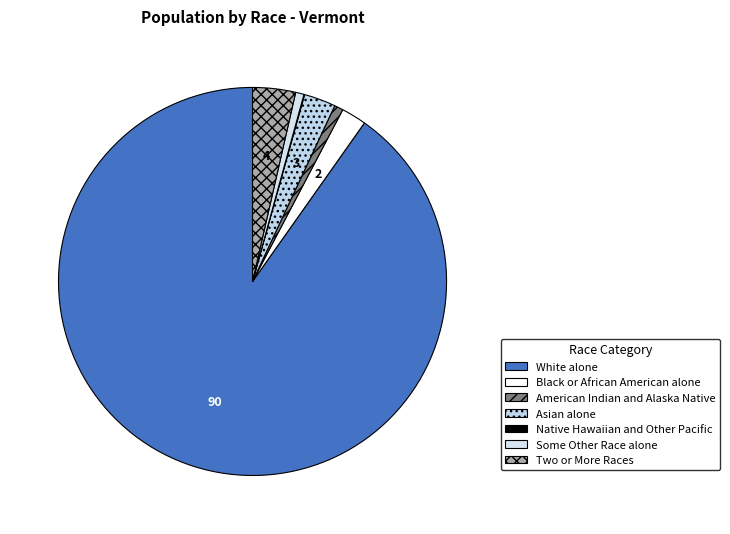

Between Native Hawaiian and Other Pacific and Black or African American alone, which is larger?

Black or African American alone